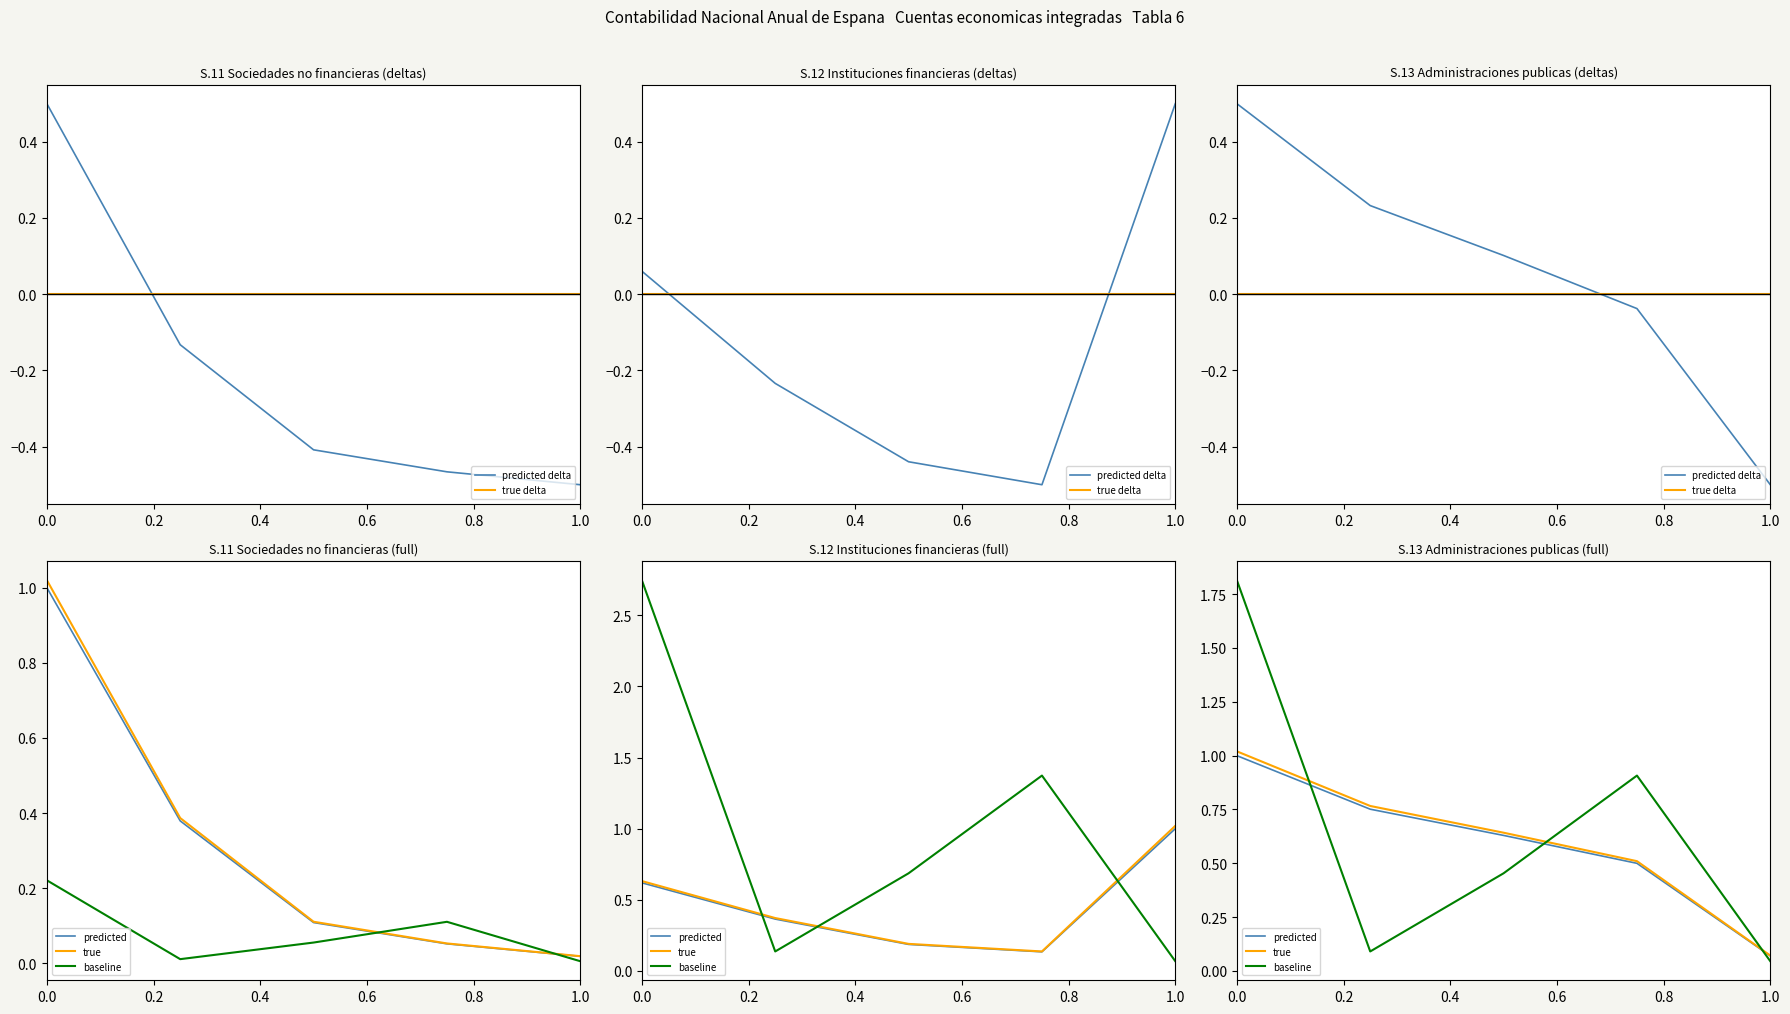

Where do true delta and predicted delta first cross each other?

0.4 and 0.6